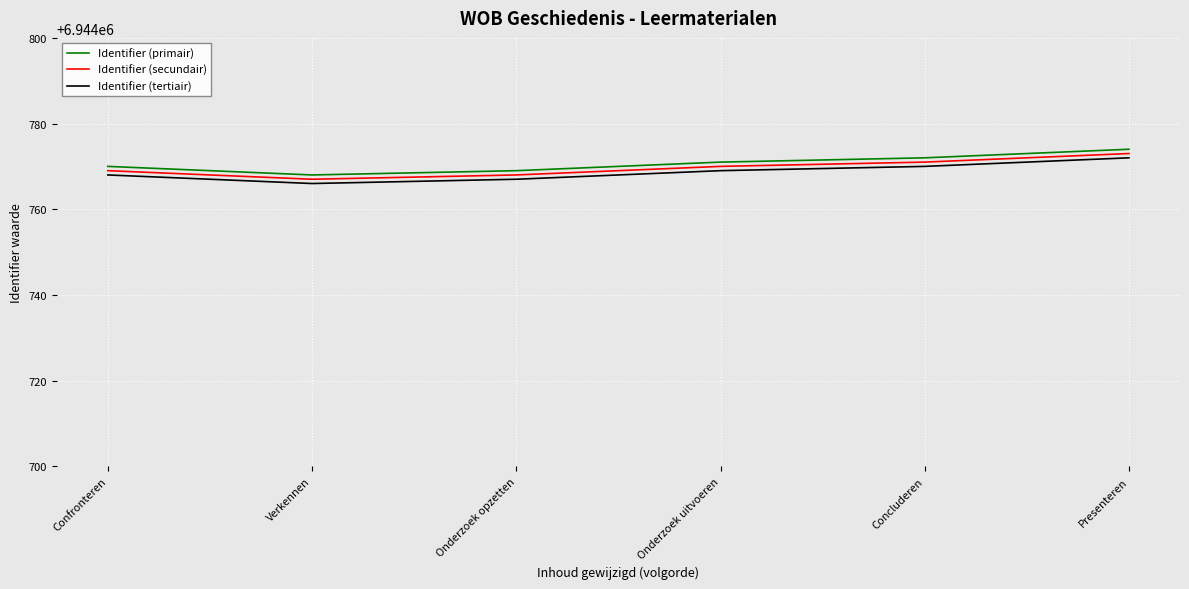

What is the average value of the Identifier (primair) series?

6944771